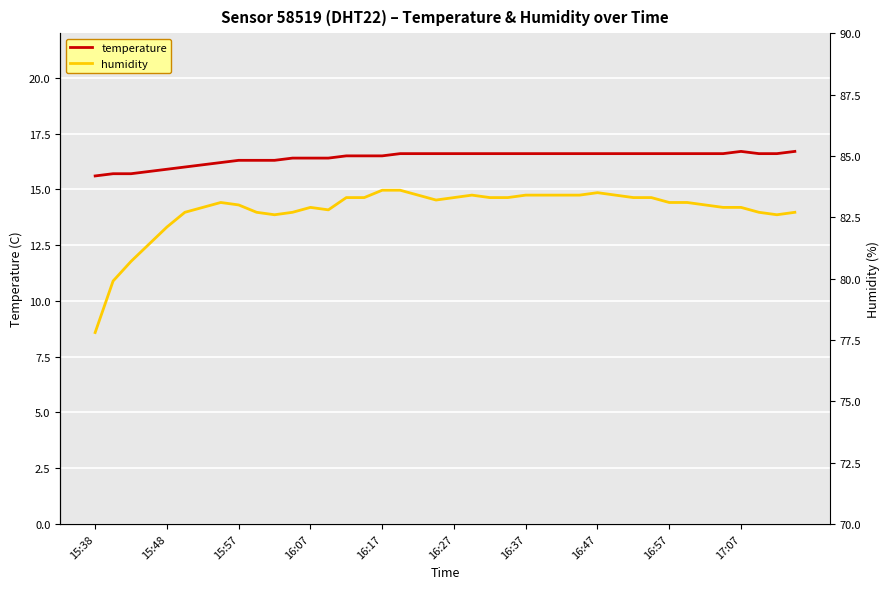

True or false: humidity and temperature intersect in this chart.

False